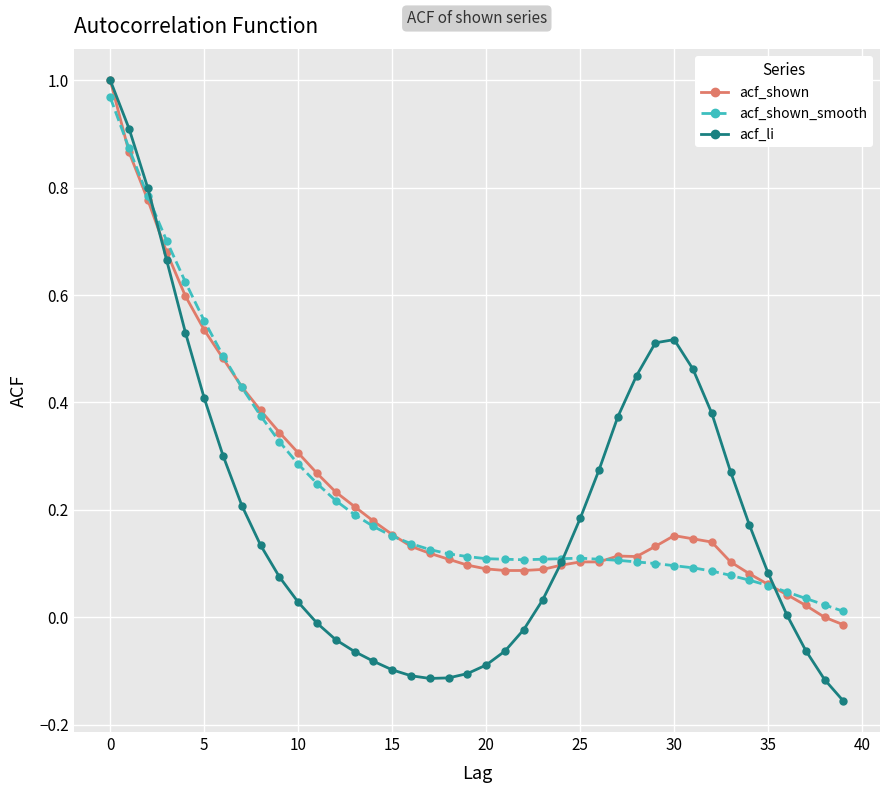

Which series has the widest spread of values?

acf_li